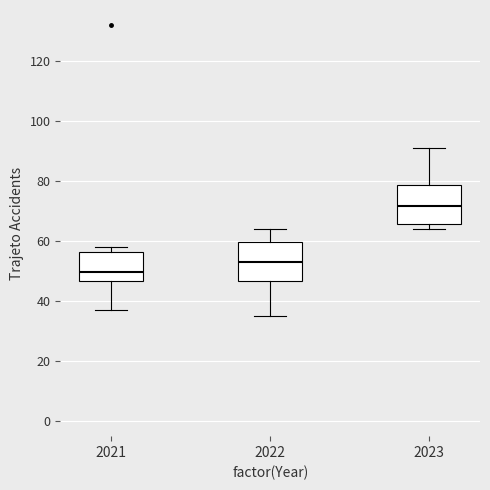

Which box's median line is the lowest?

2021